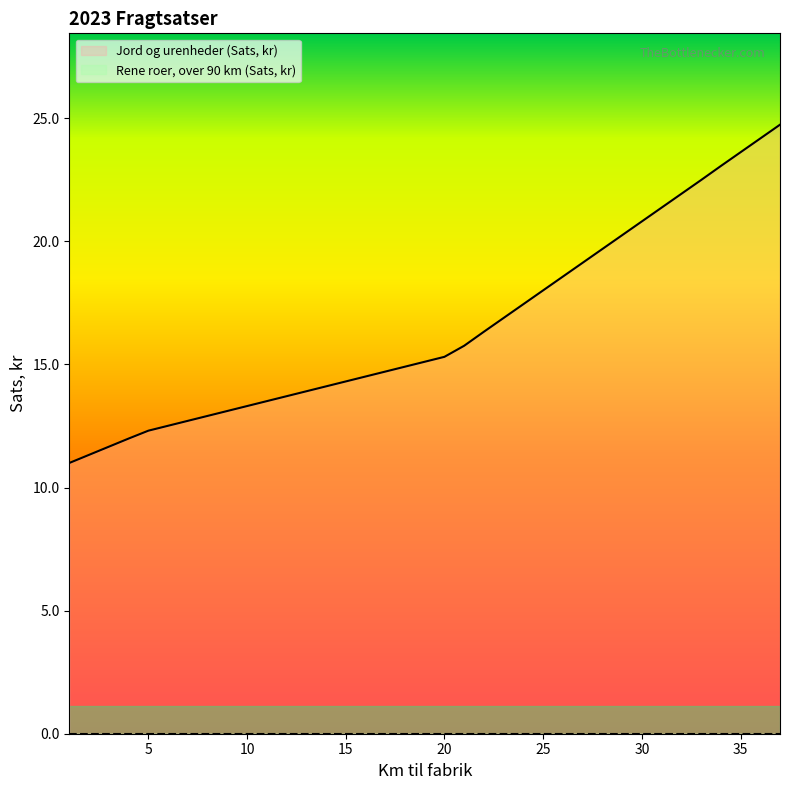

True or false: there are more than 1 points higher than both neighbors.

False